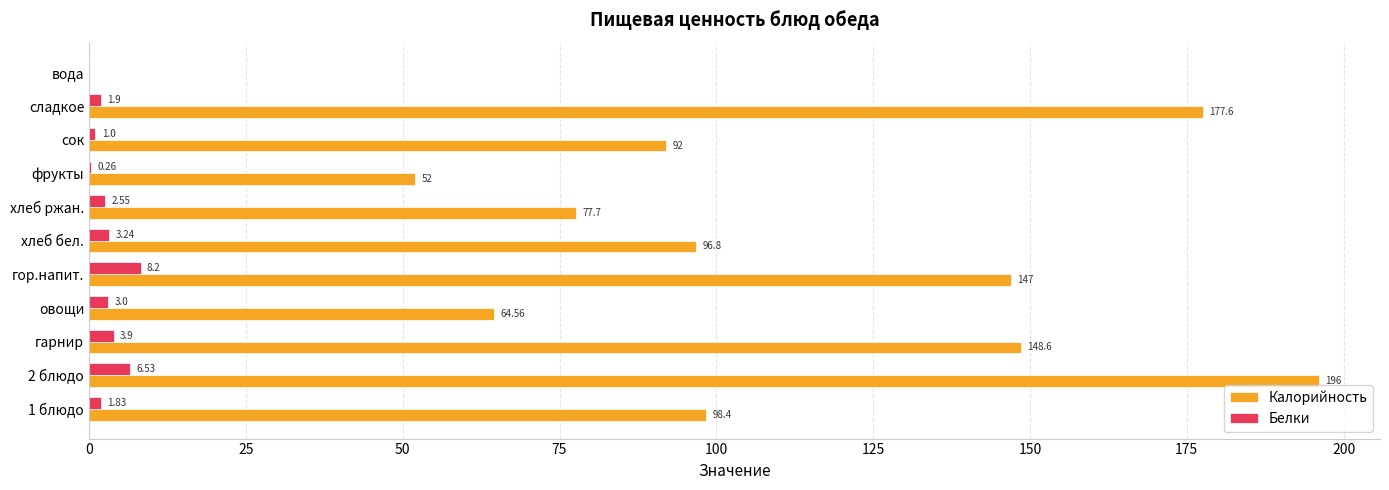

Which series has the largest total across all categories?

Калорийность